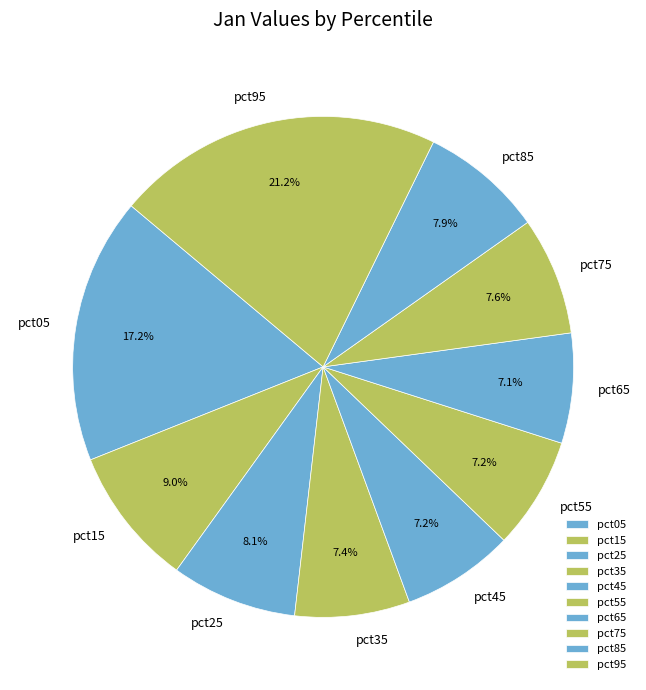

What portion of the pie excludes pct05?

82.8%